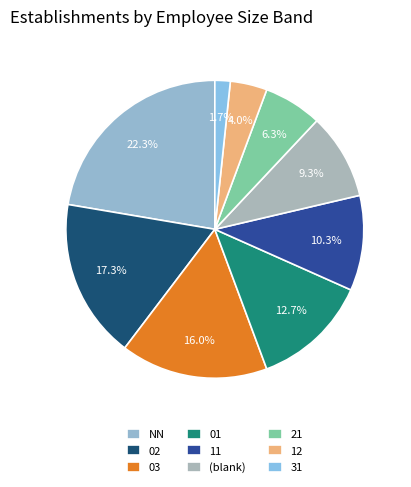

Rank the categories by value from highest to lowest.

NN, 02, 03, 01, 11, (blank), 21, 12, 31